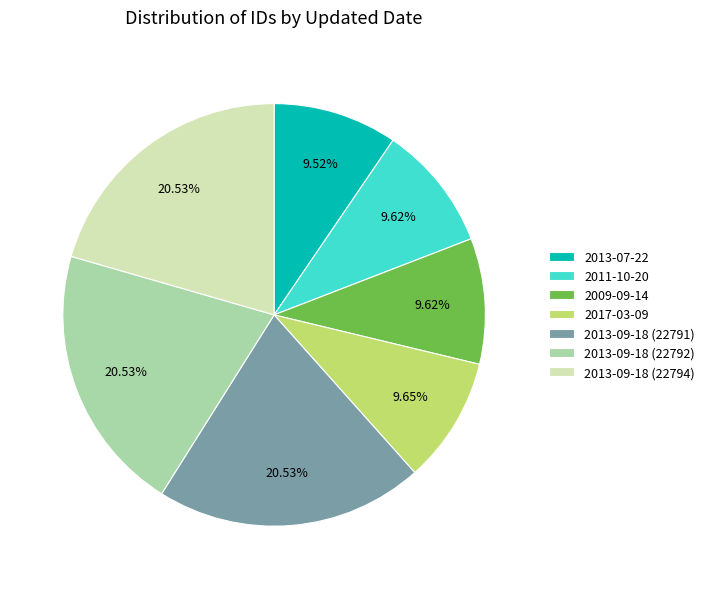

How many slices are in this pie chart?

7